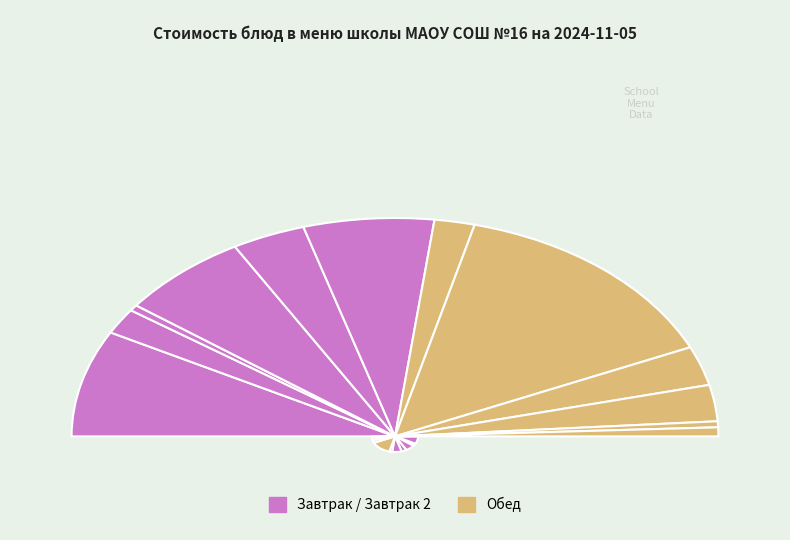

Rank the categories by value from lowest to highest.

Хлеб пшеничный (завтрак), Хлеб пшеничный (обед), Хлеб ржано-пшеничный, Чай с молоком, Суп картофельный, Компот/напиток, Макаронные изделия, Какао с молоком, Фрукт (яблоко), Пирог с яйцом, луком, Каша рисовая молочная, Бефстроганов